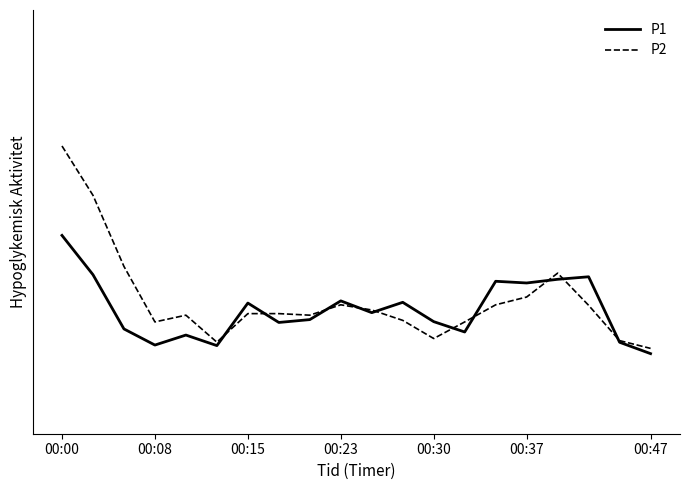

Which series ends up on top after the final intersection of P1 and P2?

P2